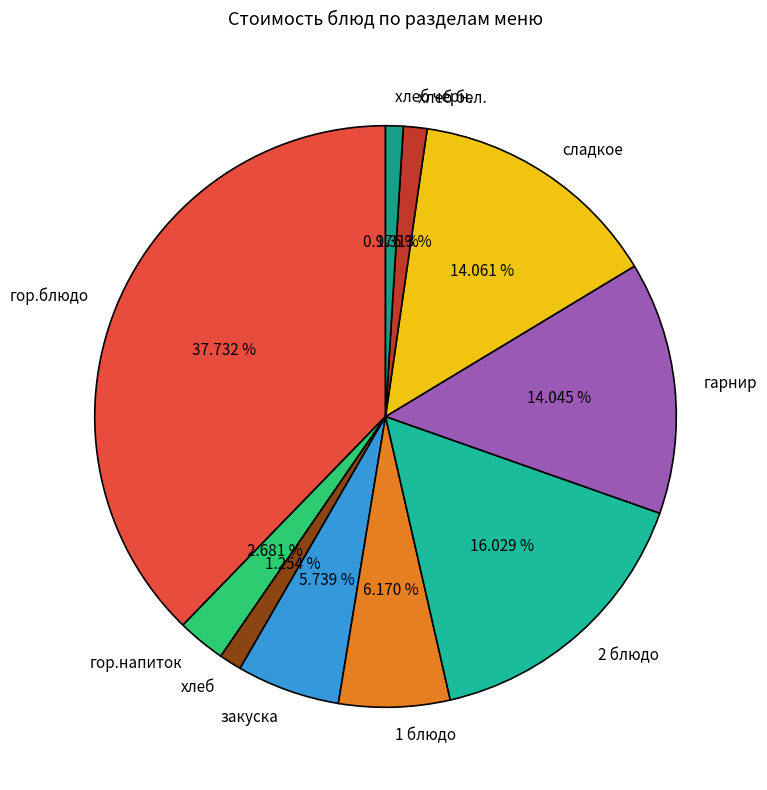

Which category has the biggest portion of the pie?

гор.блюдо